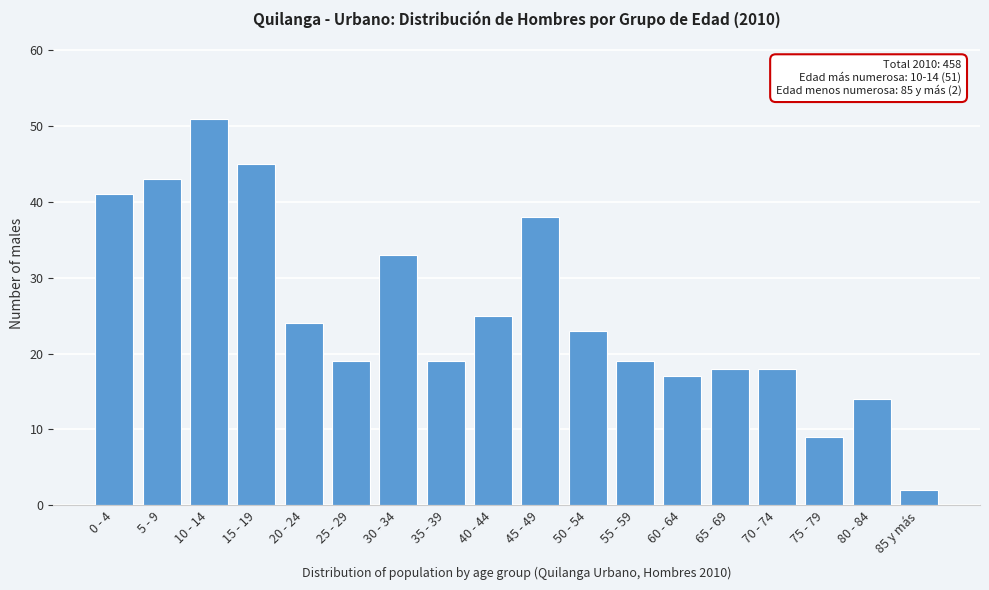

Reading left to right, list all the values displayed in this chart.

41	43	51	45	24	19	33	19	25	38	23	19	17	18	18	9	14	2